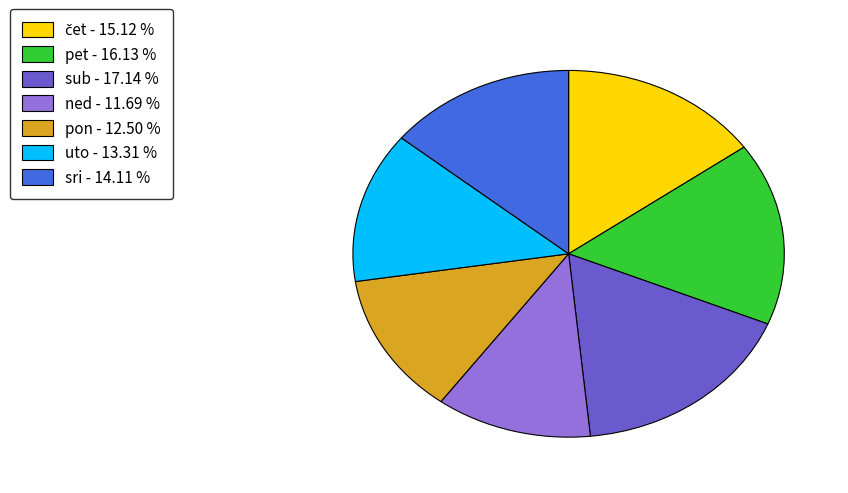

Which category has the biggest portion of the pie?

sub